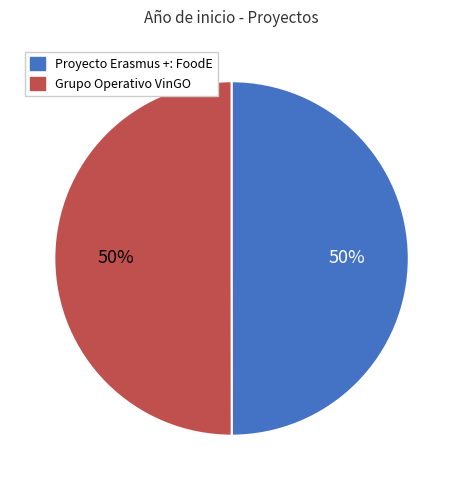

How many segments does this pie chart have?

2